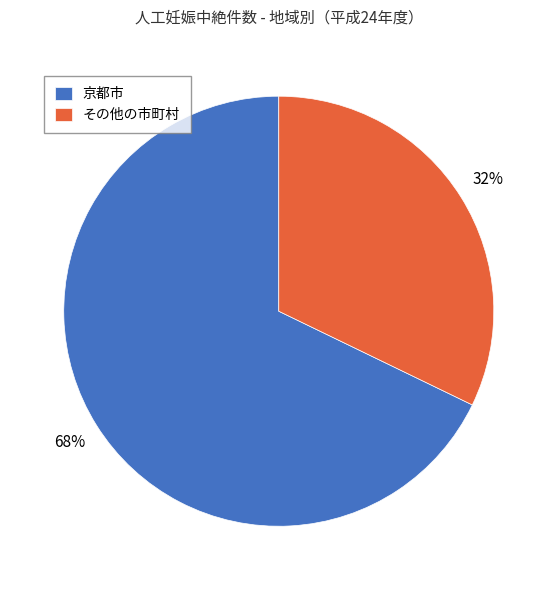

To the nearest percent, what is the combined percentage of その他の市町村 and 京都市?

100%